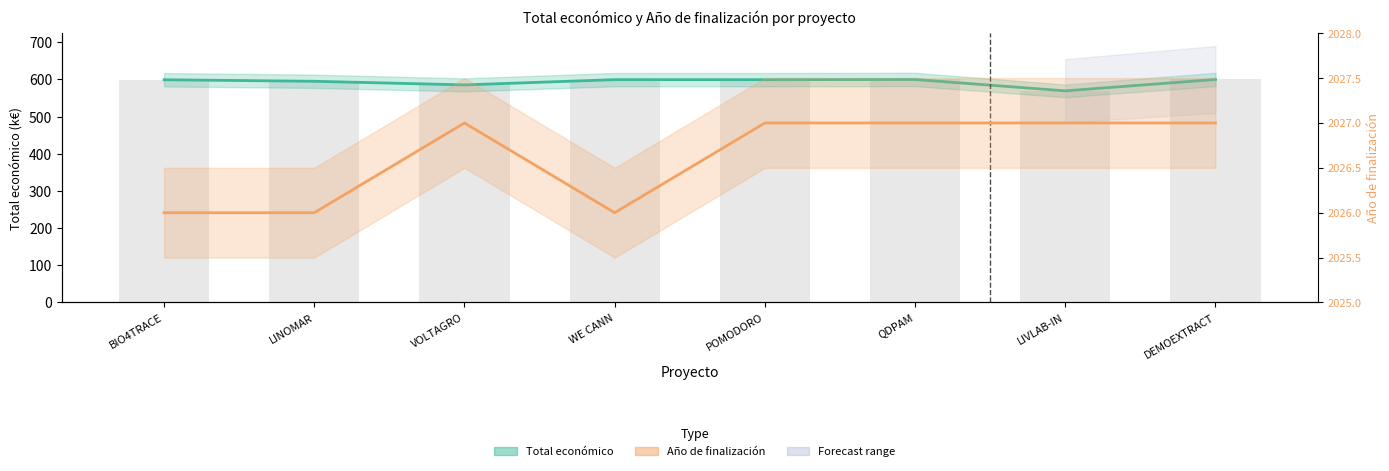

What is the label of the 8th bar from the left?

DEMOEXTRACT